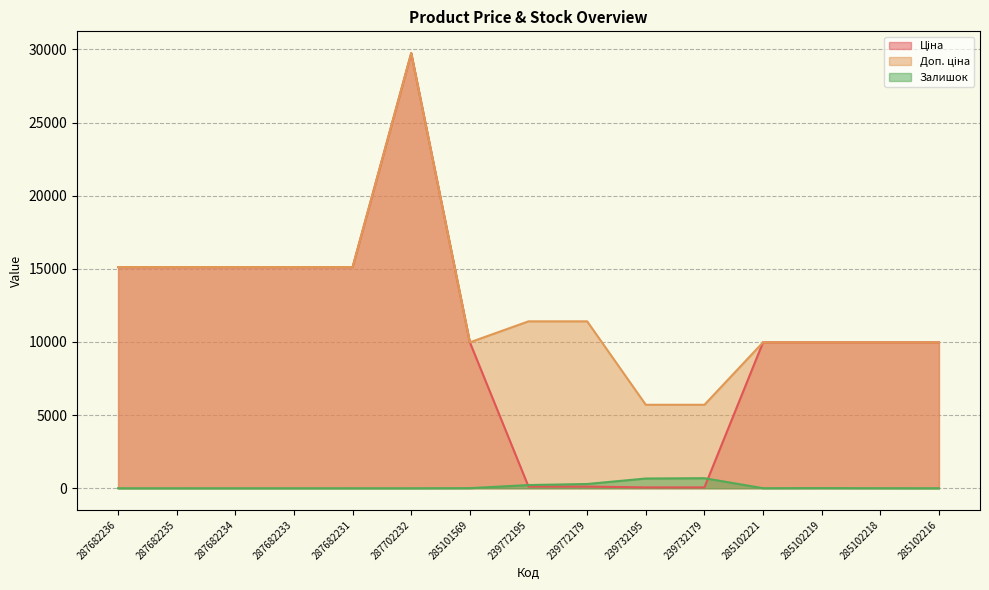

List the series in order of their overall mean, lowest first.

Залишок, Ціна, Доп. ціна